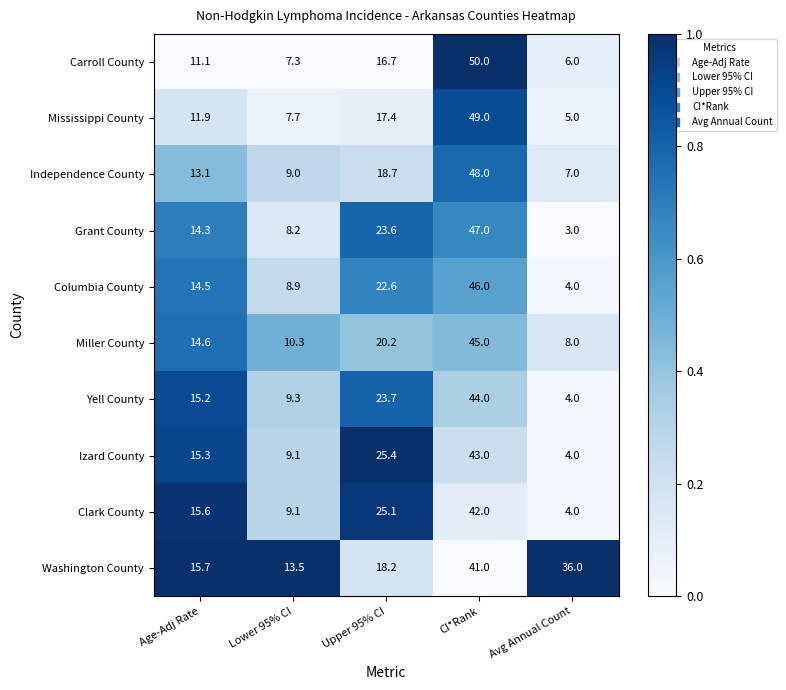

Rank the categories by Izard County value from highest to lowest.

CI*Rank, Upper 95% CI, Age-Adj Rate, Lower 95% CI, Avg Annual Count